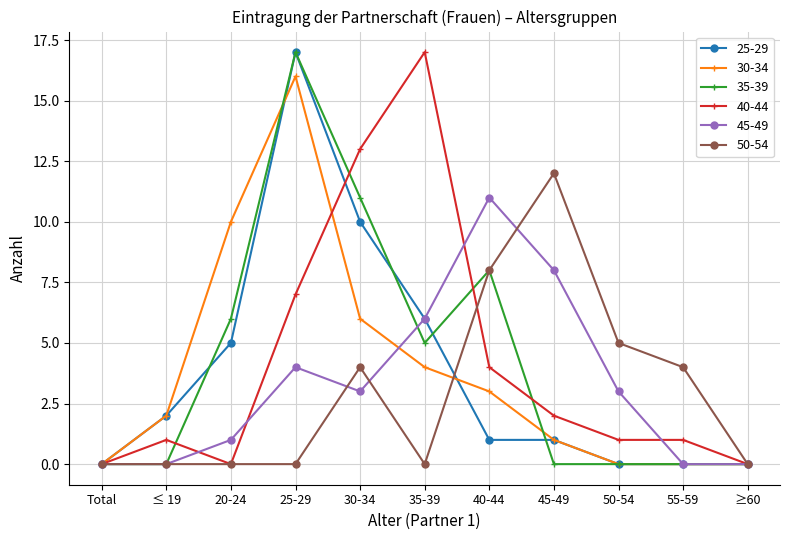

Reading right to left, transcribe all the data shown in this chart.

25-29: 0	0	0	1	1	6	10	17	5	2	0
30-34: 0	0	0	1	3	4	6	16	10	2	0
35-39: 0	0	0	0	8	5	11	17	6	0	0
40-44: 0	1	1	2	4	17	13	7	0	1	0
45-49: 0	0	3	8	11	6	3	4	1	0	0
50-54: 0	4	5	12	8	0	4	0	0	0	0